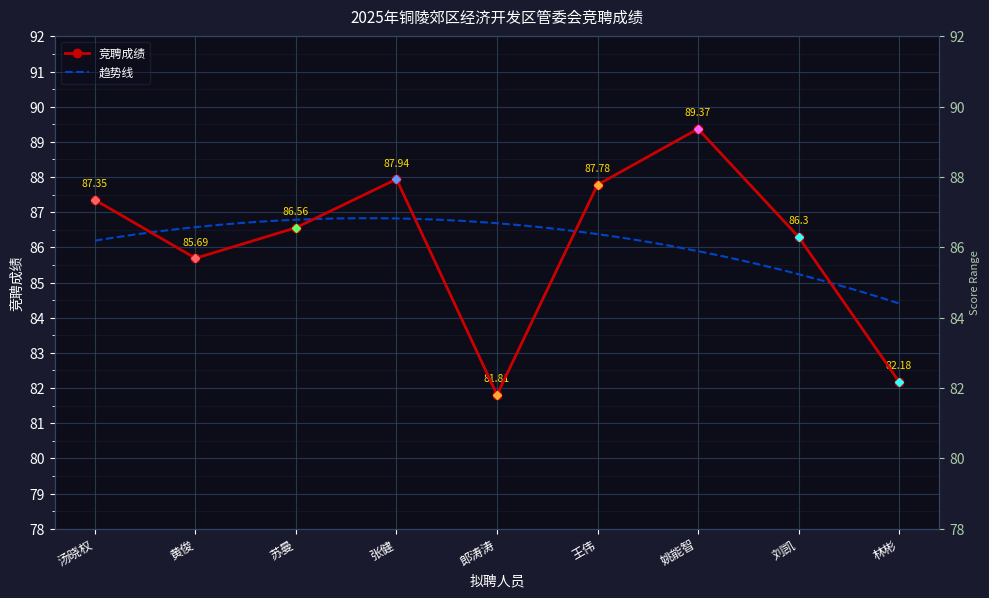

How many distinct data groups are displayed?

1